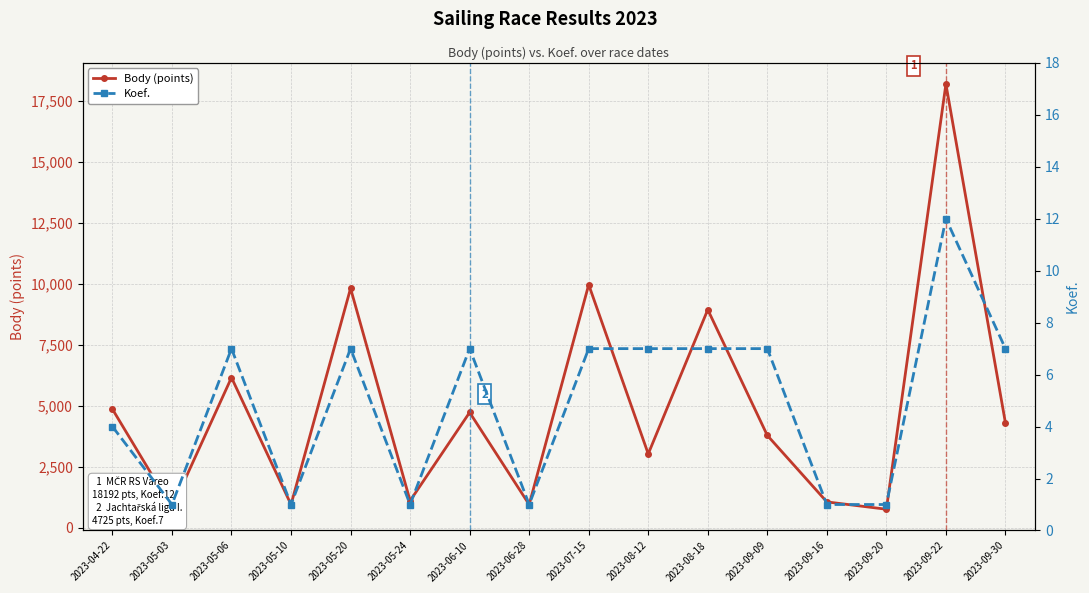

What is the label of the 15th point from the right?

2023-05-03